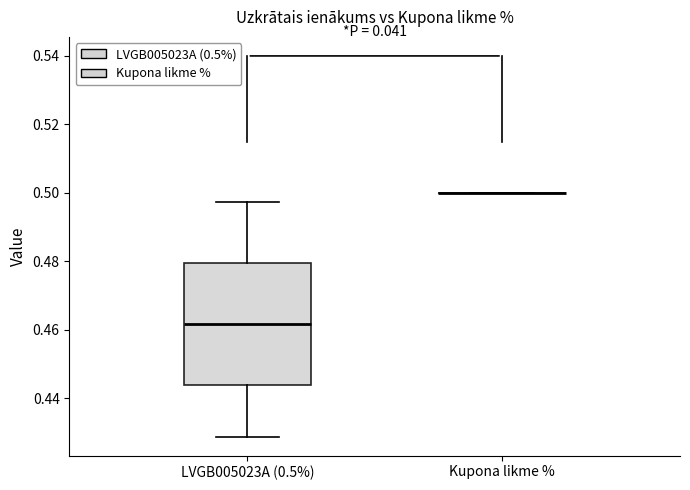

Comparing the boxes themselves (not the whiskers), which one is the tallest?

LVGB005023A (0.5%)